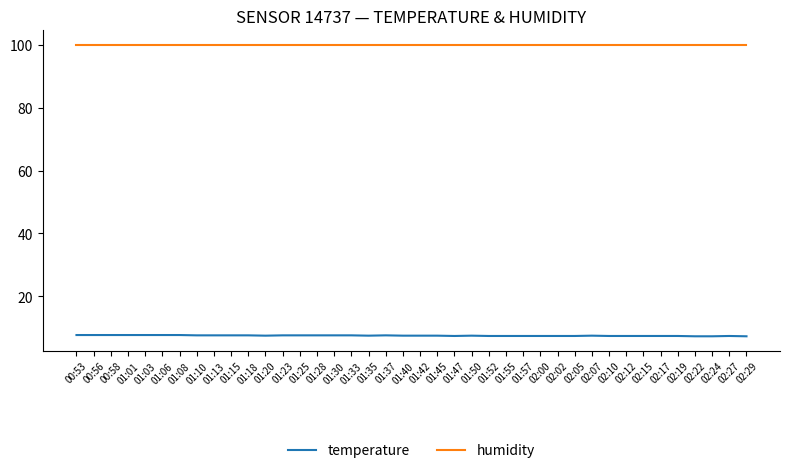

The temperature series shows 7.4 at 02:17. True or false?

True